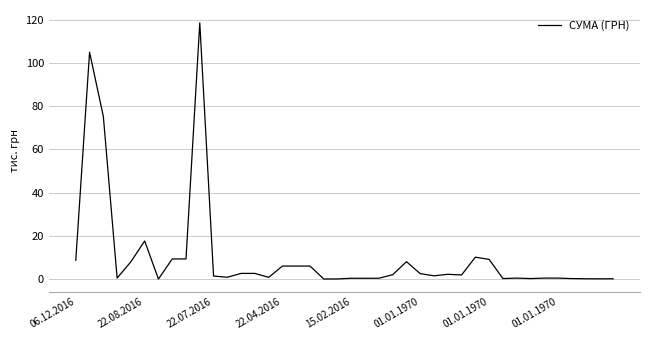

What is the maximum value shown in the chart?

118.5